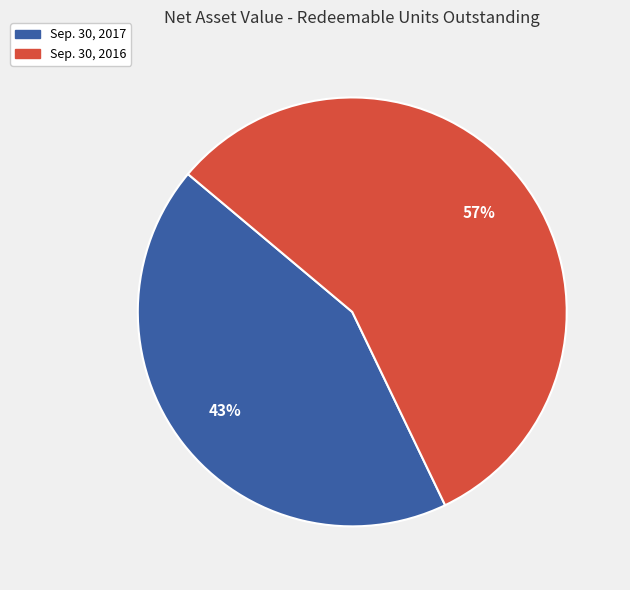

Do Sep. 30, 2017 and Sep. 30, 2016 together represent more than half of the pie?

Yes